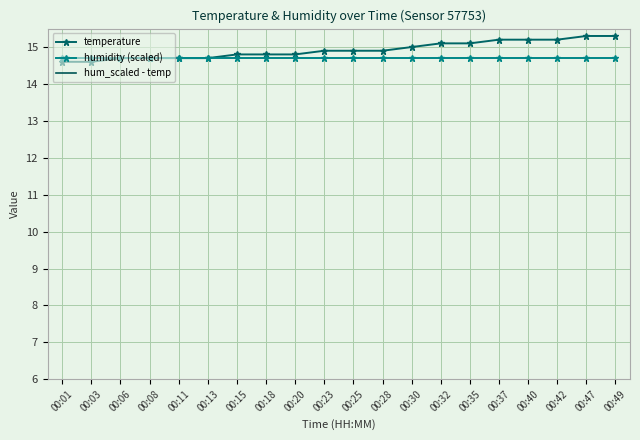

What is the difference between the temperature values at 00:25 and 00:40?

0.3